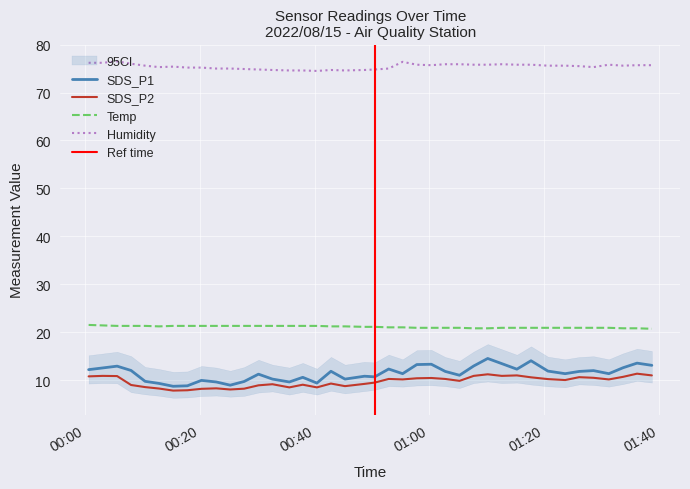

Is the value of SDS_P2 at 2022/08/15 01:38:47 greater than the value of Humidity at 2022/08/15 00:00:35?

No